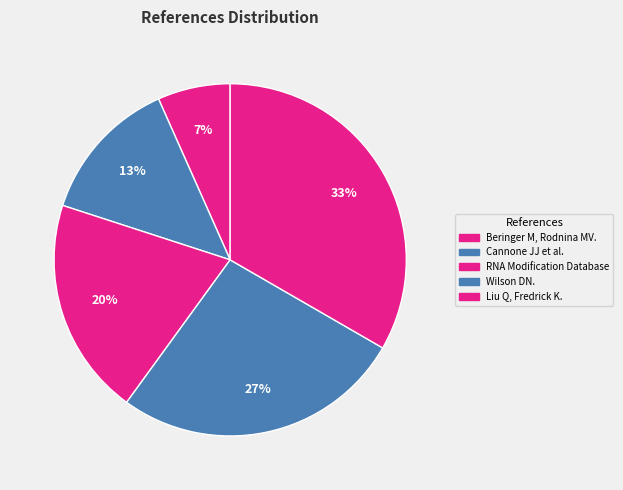

How many segments does this pie chart have?

5